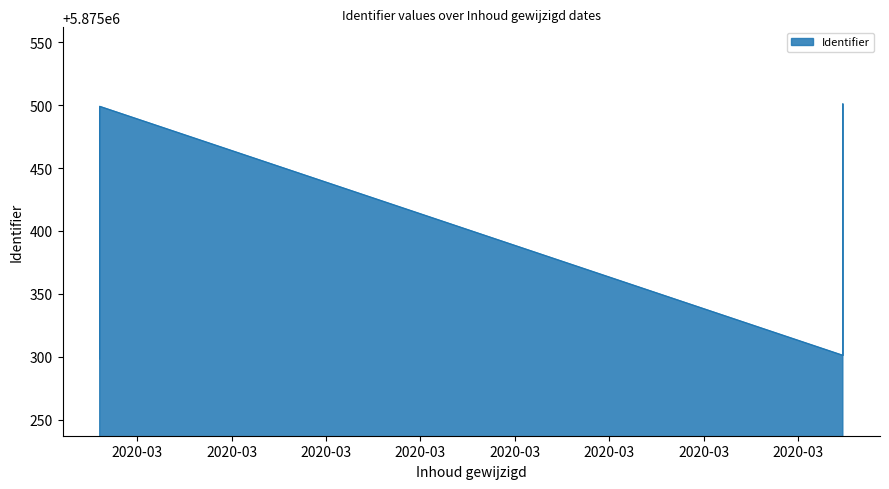

List the labels in order of value, smallest first.

2020-03-19 14:30:35, 2020-03-27 11:17:34, 2020-03-19 14:30:07, 2020-03-19 14:30:35, 2020-03-27 11:17:10, 2020-03-27 11:17:34